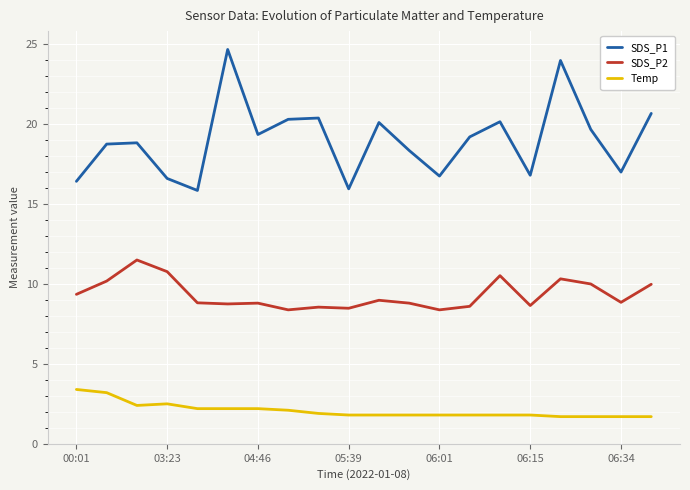

Which series has the widest spread of values?

SDS_P1